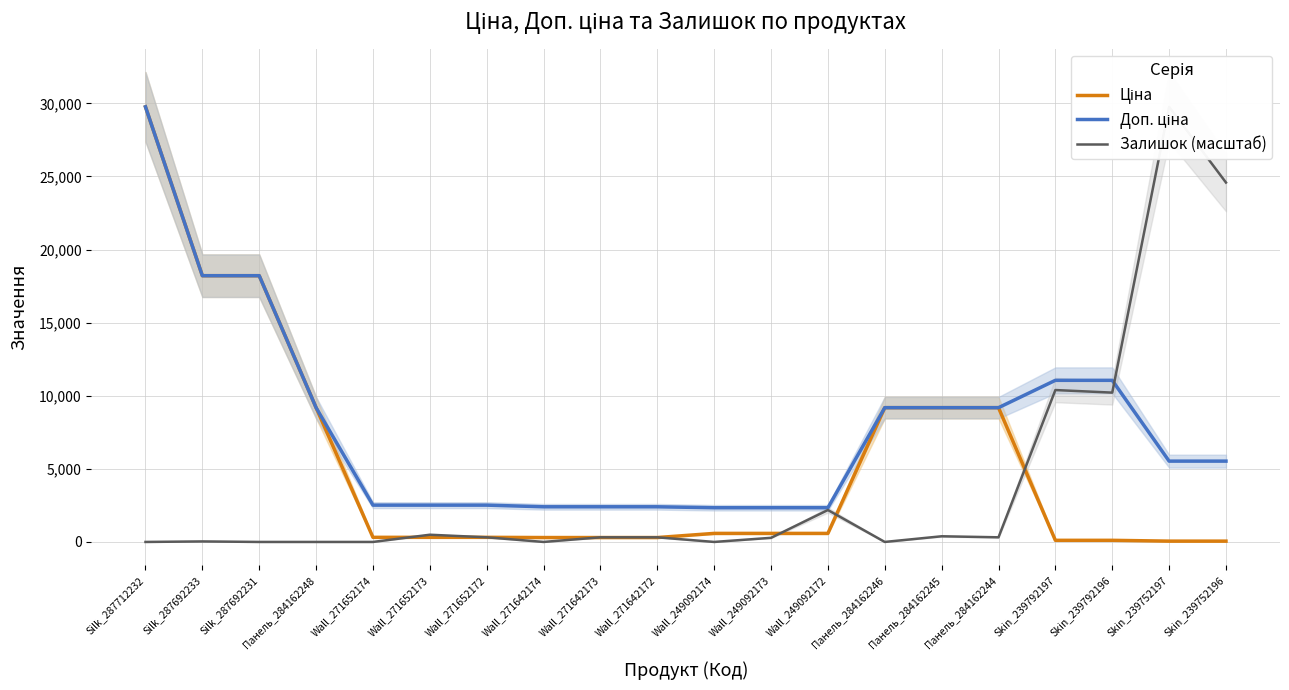

What is the sum of the Ціна values at Wall_249092172 and Панель_284162245?

9770.0